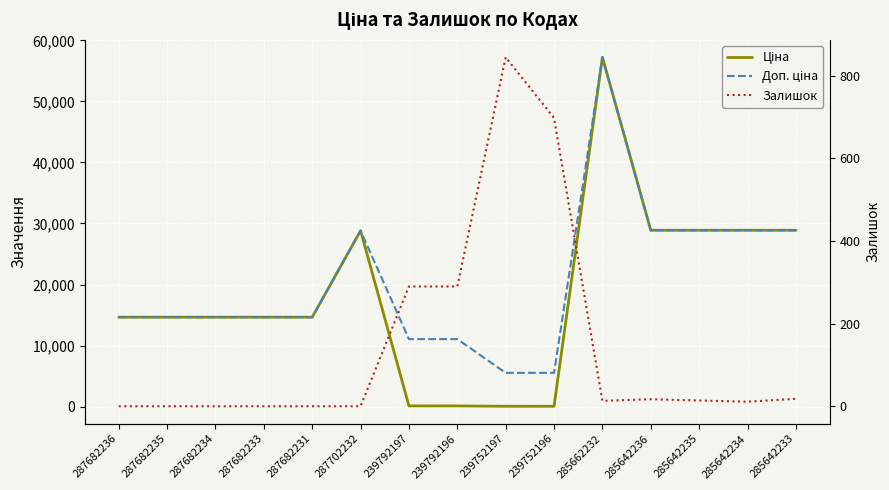

The value of Ціна at 287702232 is 6580.3. True or false?

False